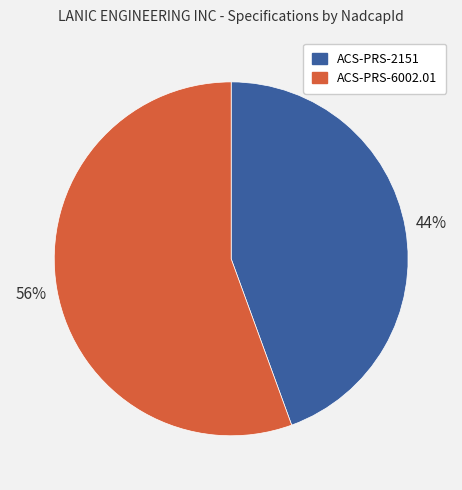

What percentage is the ACS-PRS-6002.01 slice, to the nearest percent?

56%